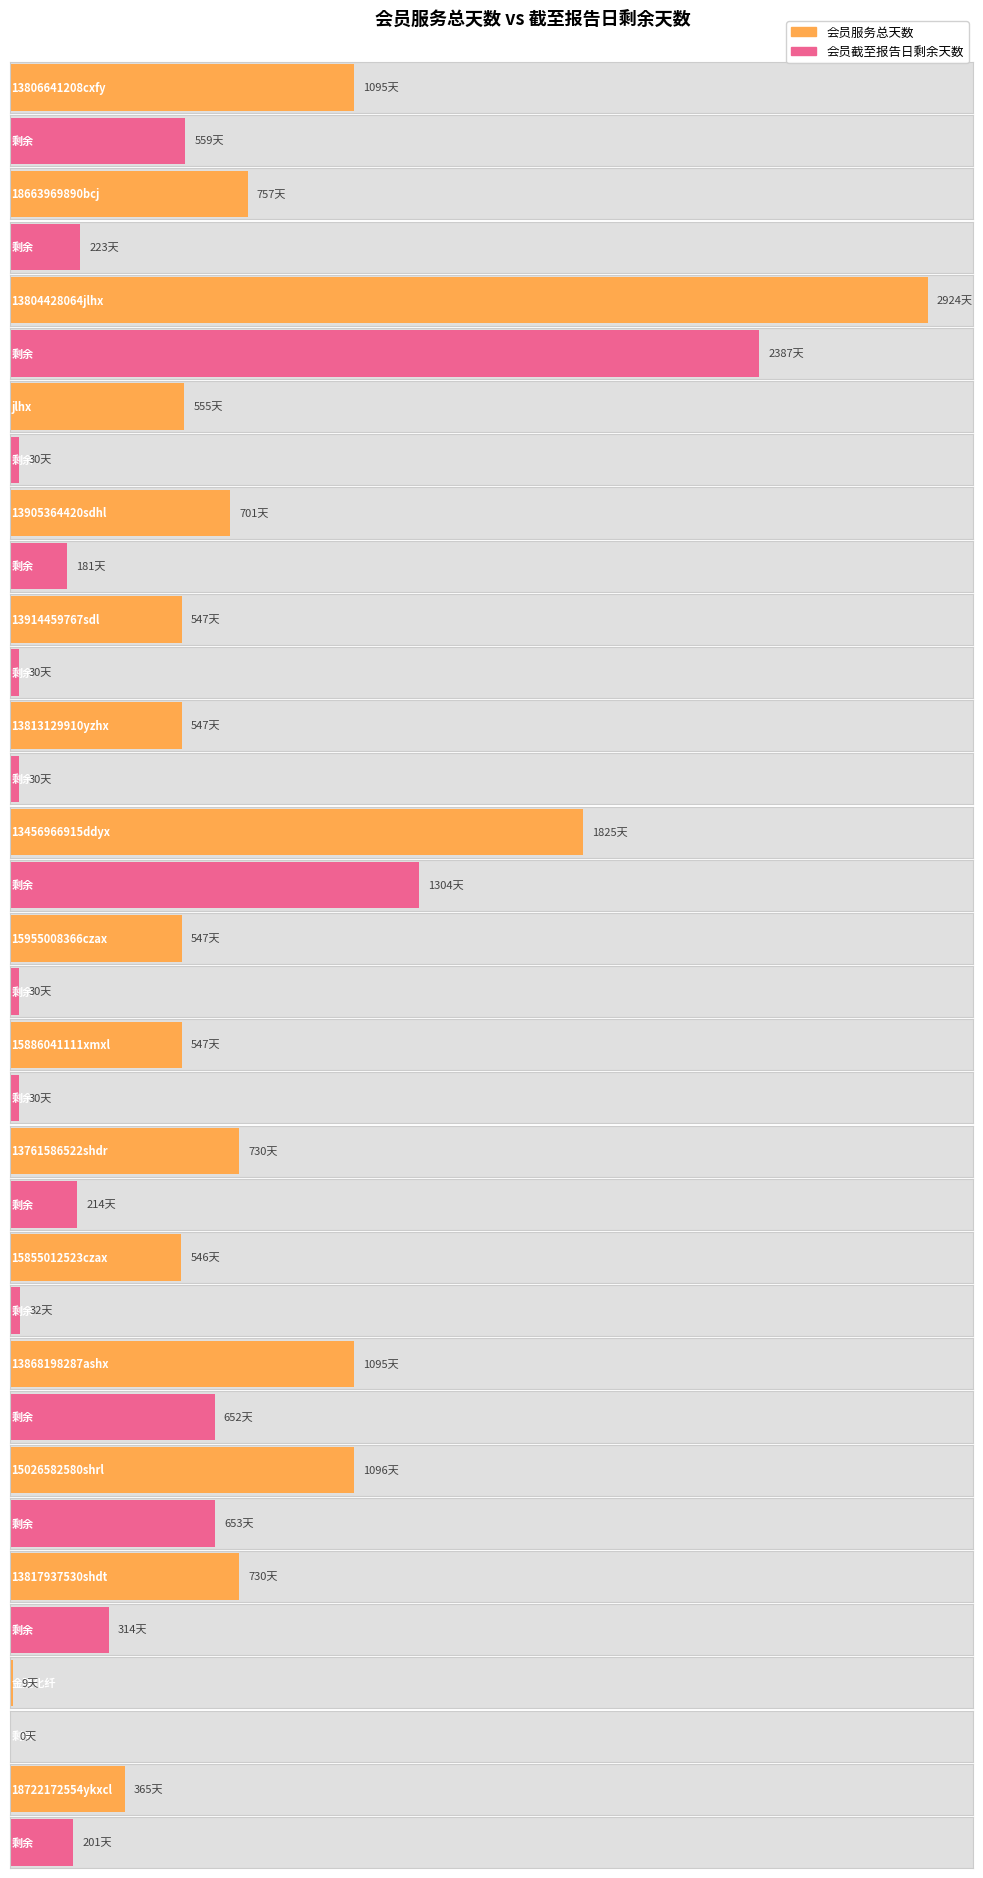

How many distinct data groups are displayed?

2